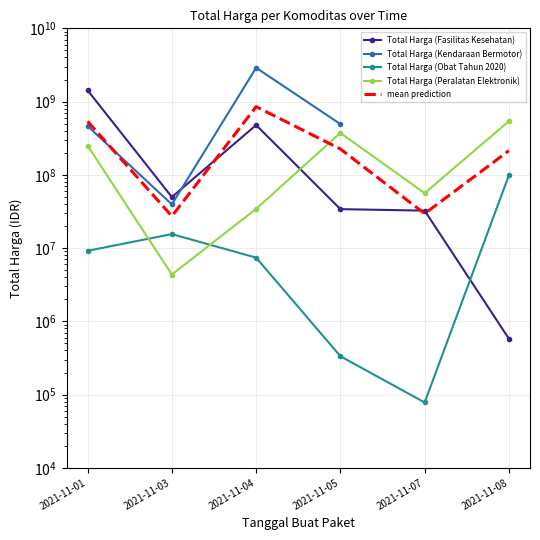

What is the difference between the highest and lowest values at 2021-11-08?

540493125.0